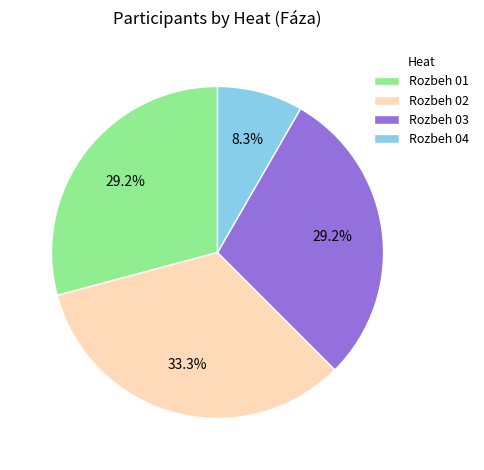

Which has a higher value, Rozbeh 03 or Rozbeh 04?

Rozbeh 03